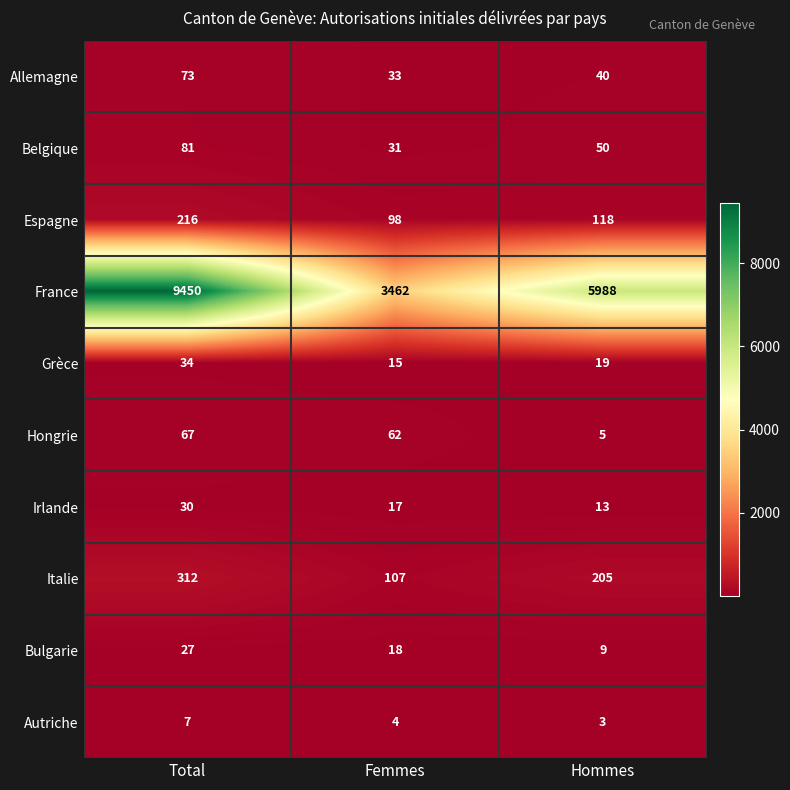

Count the number of categories in the chart.

3